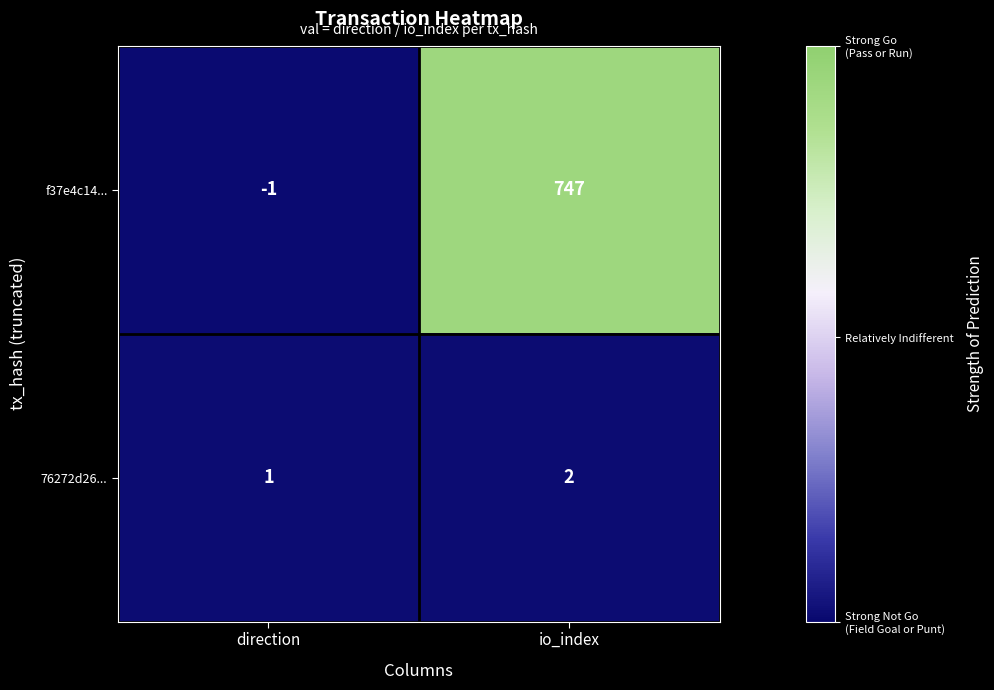

How many data points does each series have?

2